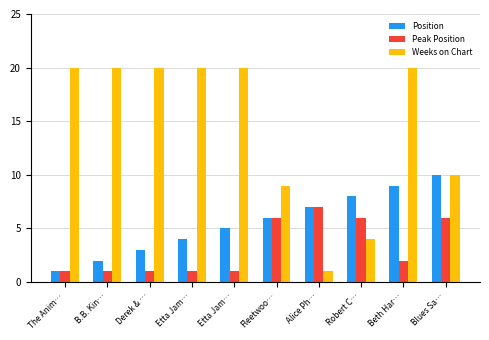

Where does the Position series first go above 6?

Alice Ph…